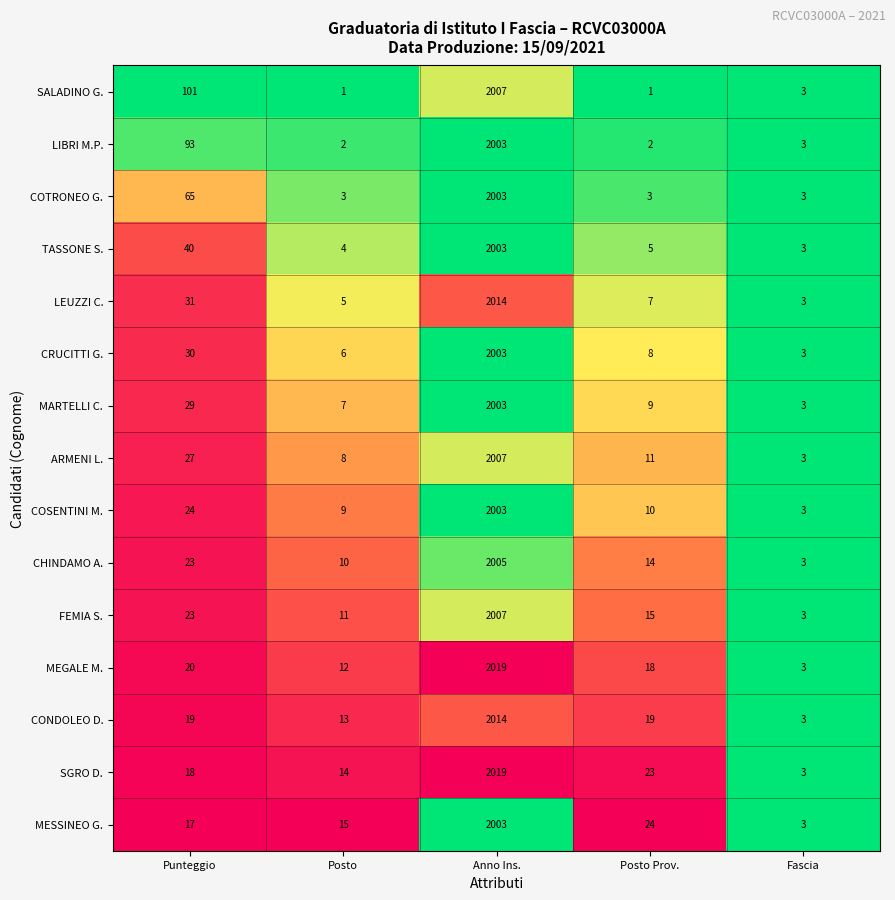

At which category is the sum across all series the highest?

Anno Ins.